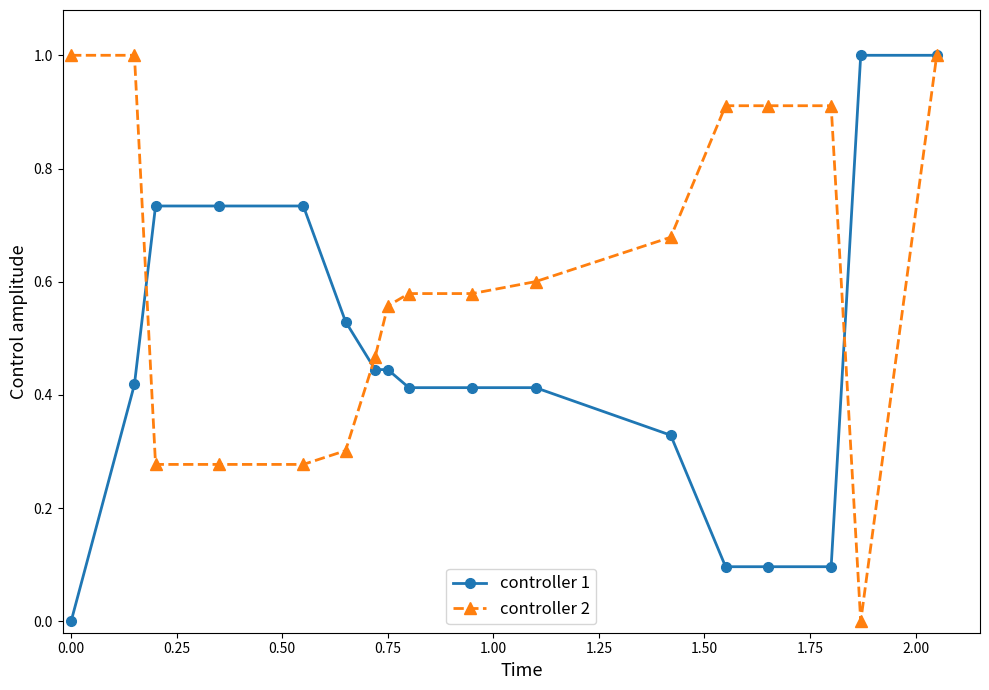

Is this an area chart (filled region under the line)?

No